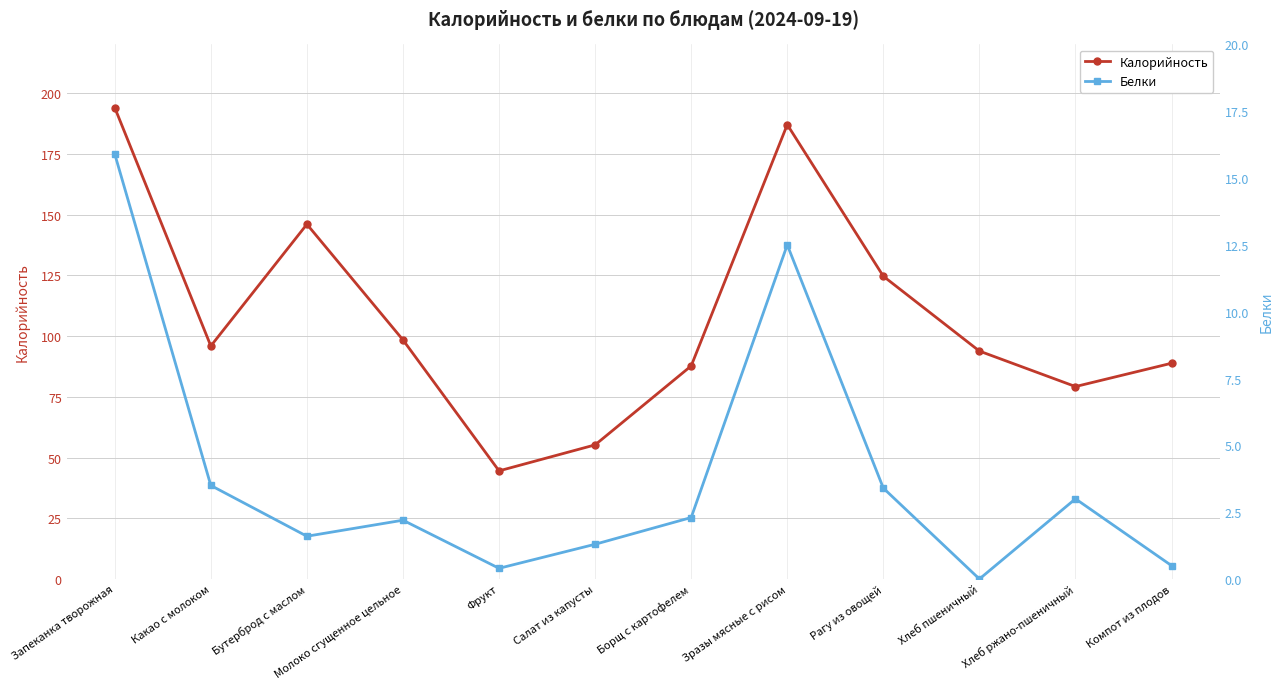

List the series in order of their overall mean, lowest first.

Белки, Калорийность